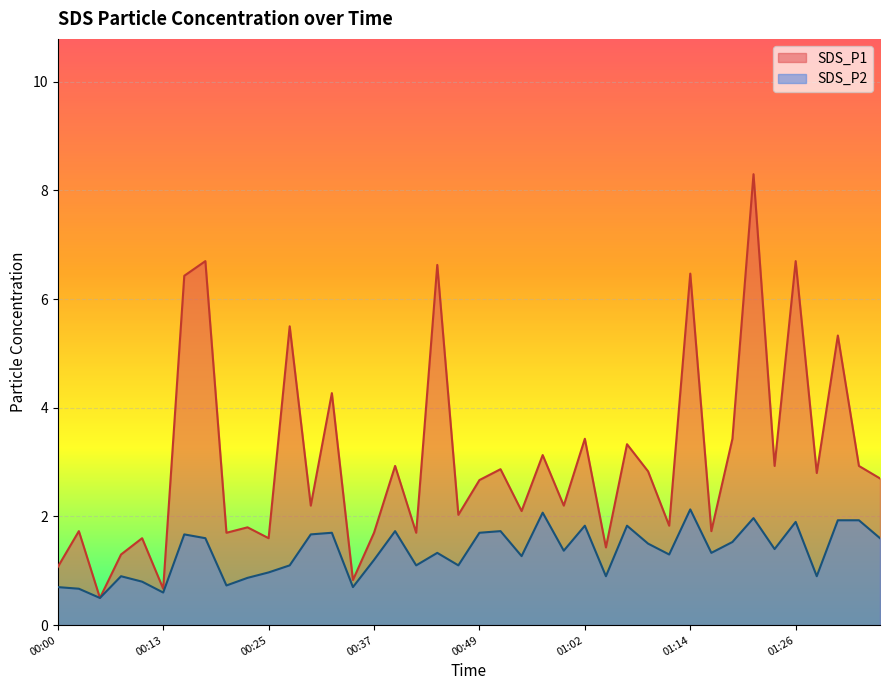

What is the minimum value for SDS_P1?

0.5